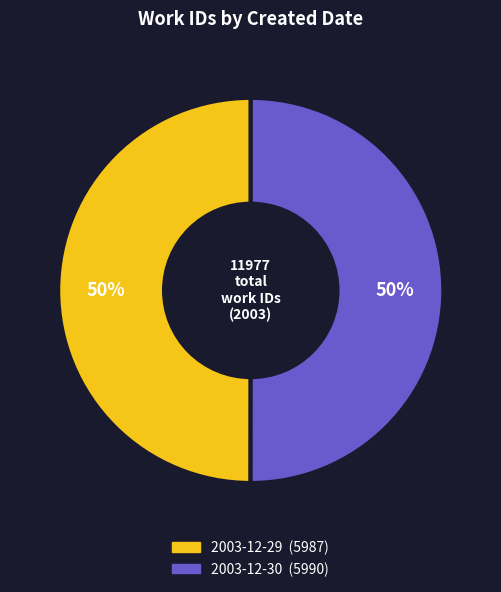

To the nearest percent, what is the combined percentage of 2003-12-29 and 2003-12-30?

100%